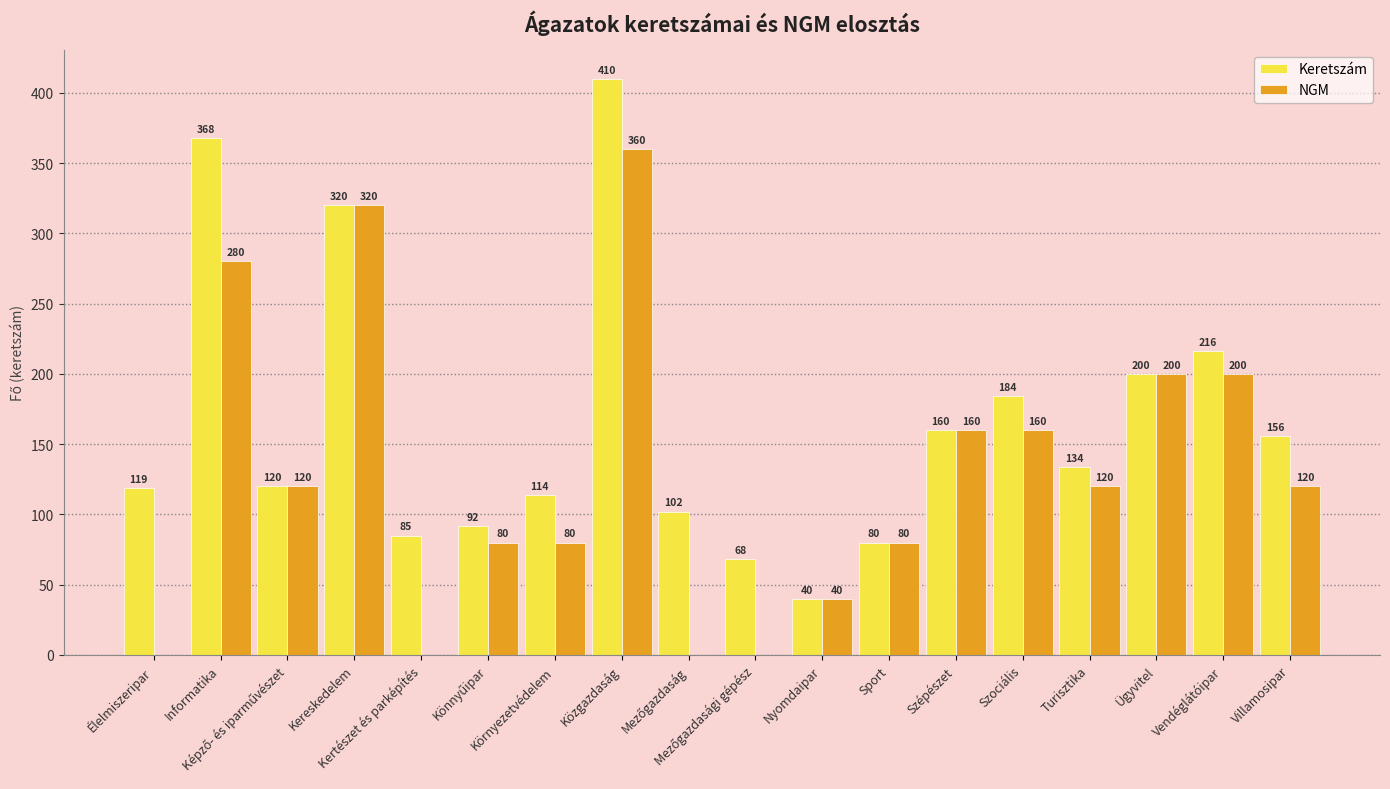

How many NGM values are between 40 and 200?

11